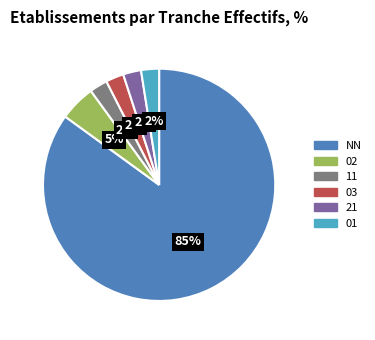

Is there a majority slice in this chart?

Yes